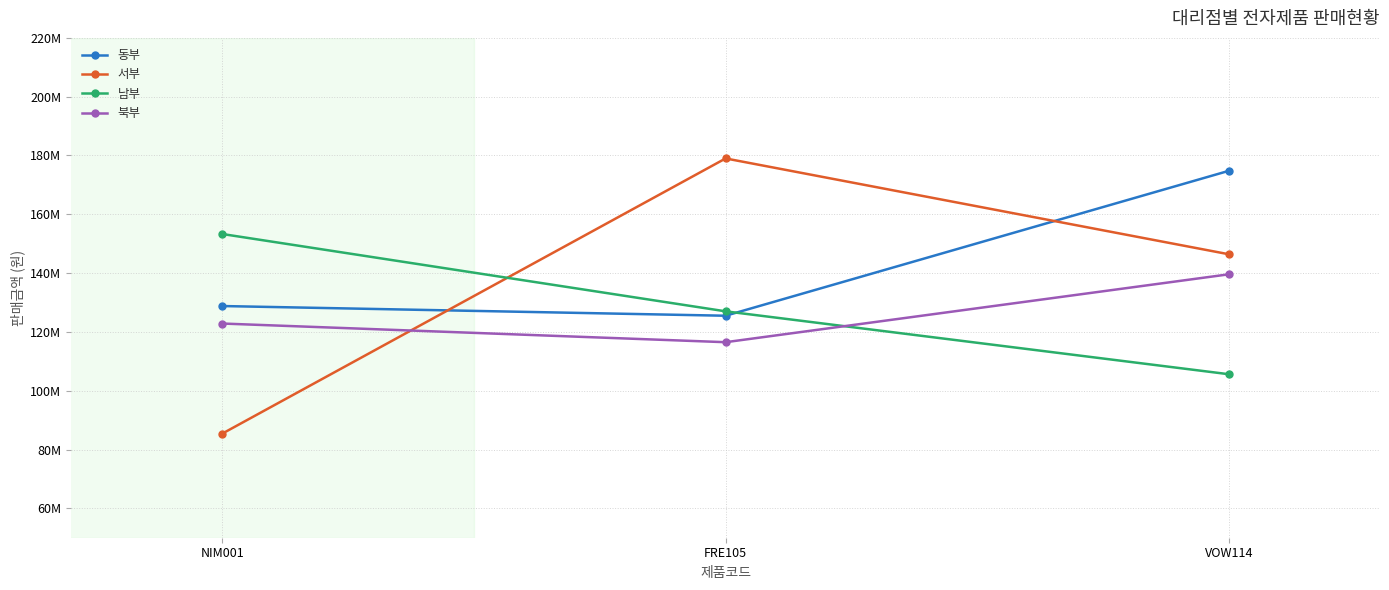

The 동부 series shows 29927788 at FRE105. True or false?

False